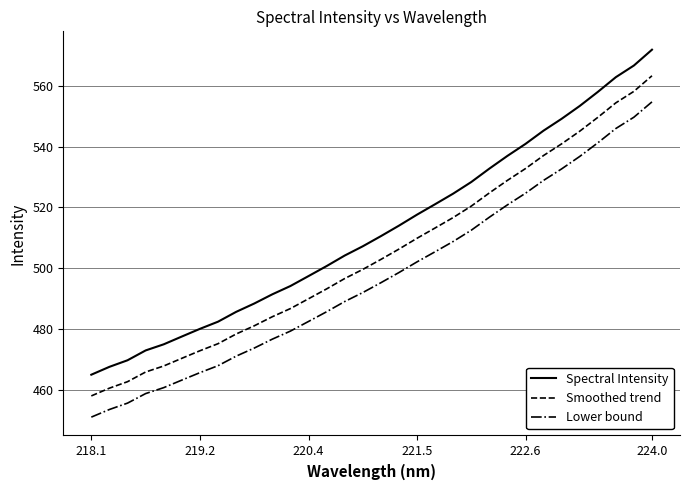

Reading right to left, extract all data points from this chart.

Spectral Intensity: 571.9	566.7	562.9	558.0	553.4	549.2	545.3	540.9	537.0	532.8	528.4	524.6	521.1	517.6	514.0	510.6	507.2	504.2	500.7	497.4	494.2	491.4	488.4	485.7	482.4	480.1	477.6	475.0	473.0	469.8	467.6	465.0
Smoothed trend: 563.3	558.2	554.4	549.6	545.1	540.9	537.1	532.8	528.9	524.8	520.4	516.7	513.3	509.9	506.3	502.9	499.6	496.6	493.2	490.0	486.8	484.1	481.1	478.4	475.2	472.9	470.4	467.9	465.9	462.7	460.6	458.0
Lower bound: 554.7	549.7	546.0	541.3	536.8	532.7	528.9	524.7	520.9	516.8	512.5	508.8	505.4	502.1	498.6	495.3	492.0	489.1	485.7	482.5	479.3	476.7	473.8	471.1	468.0	465.7	463.2	460.7	458.8	455.7	453.6	451.1